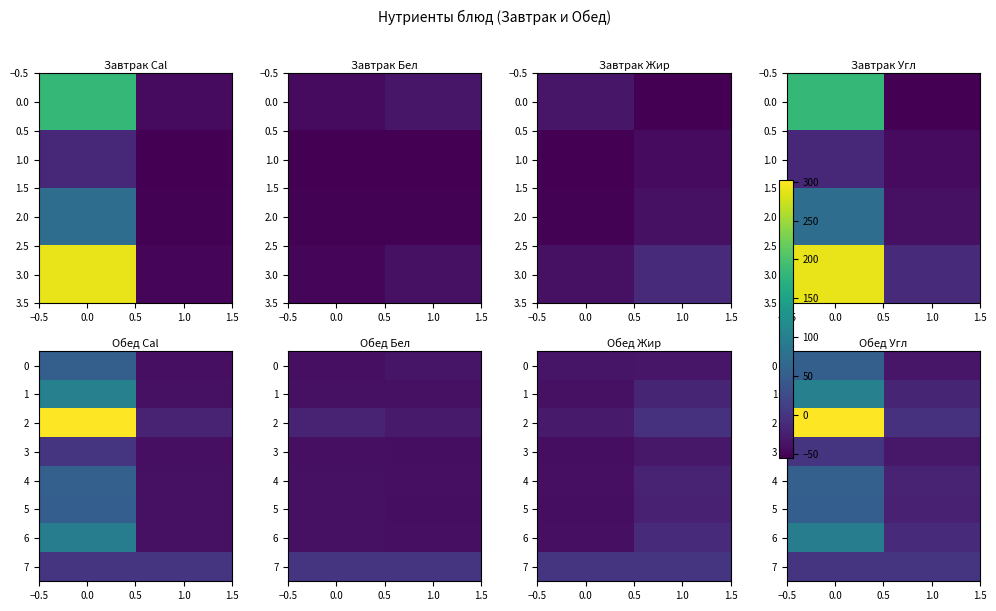

At 0.0, list the series in order from smallest to largest.

7, 3, 5, 0, 4, 6, 1, 2